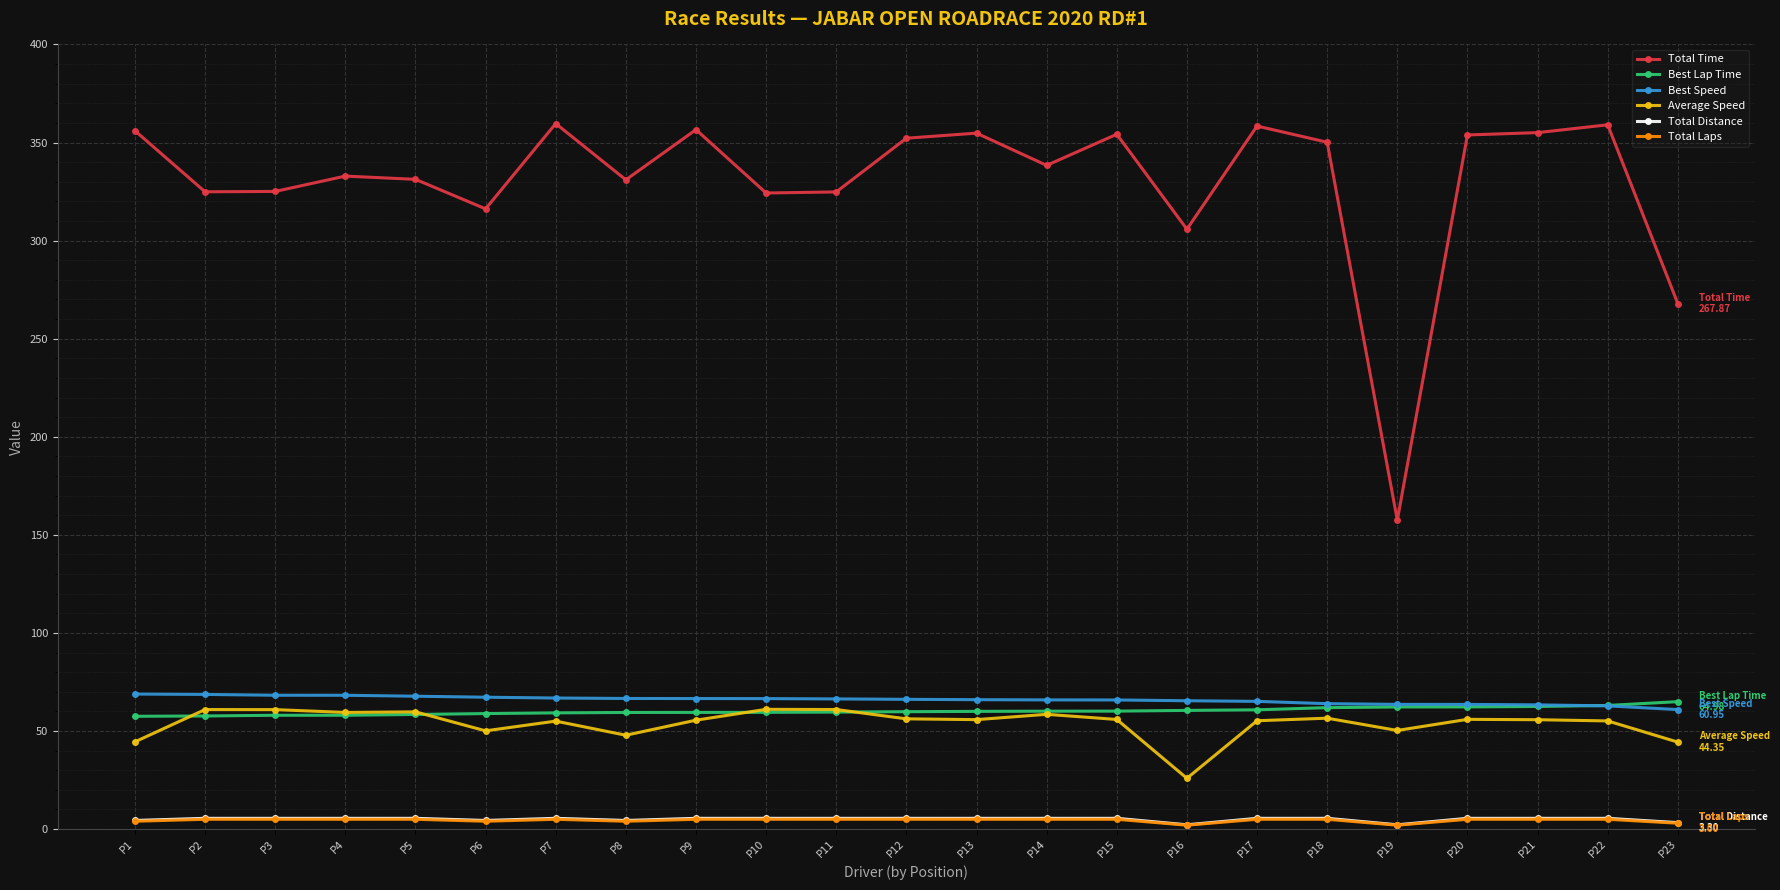

What are all the series names shown in the legend?

Total Time, Best Lap Time, Best Speed, Average Speed, Total Distance, Total Laps